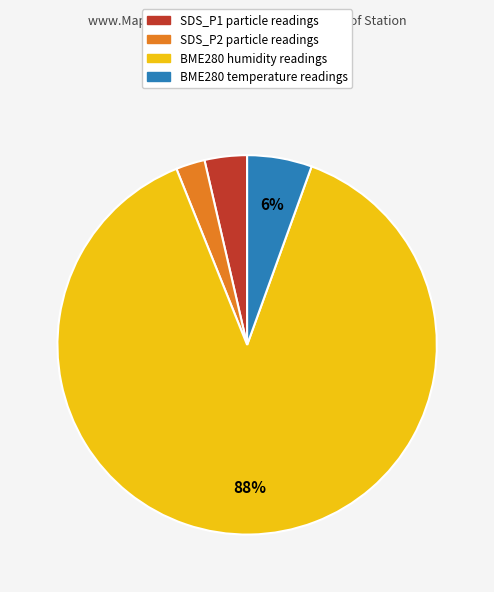

To the nearest percent, what is the difference between the largest and smallest slice percentages?

86%